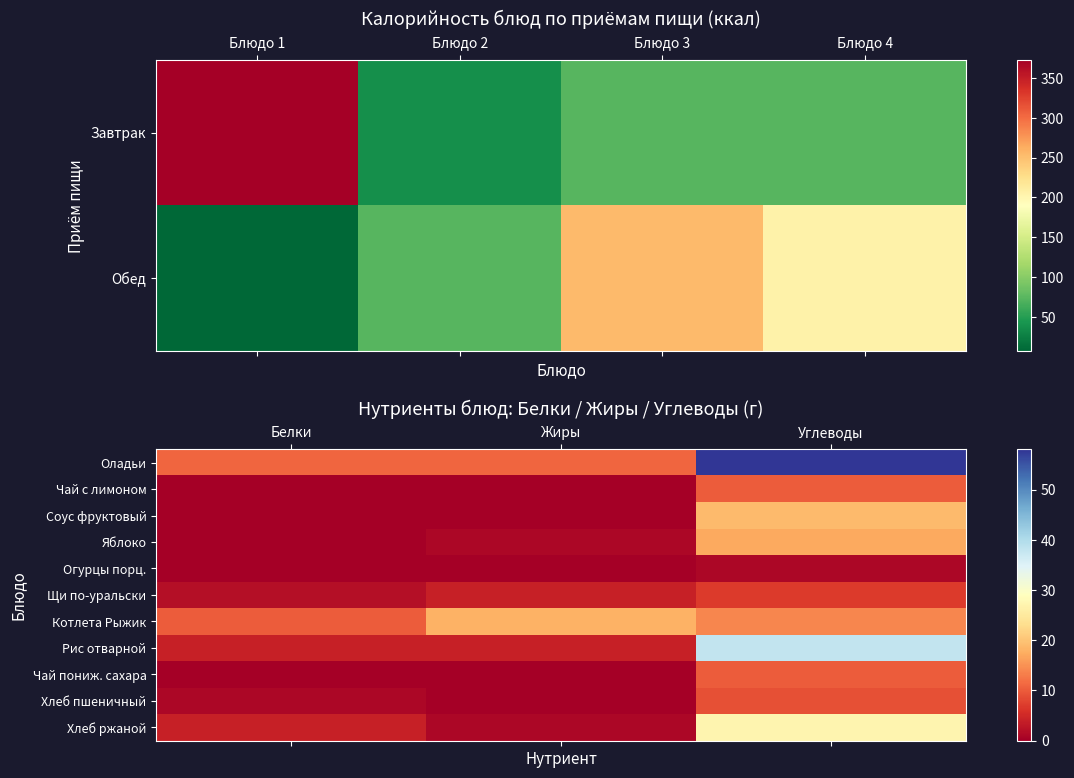

Count the Хлеб ржаной values in the range 1 to 27.

3